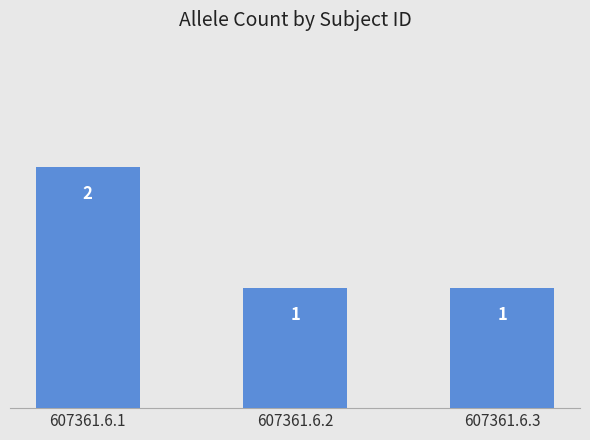

Read the value at 607361.6.3.

1